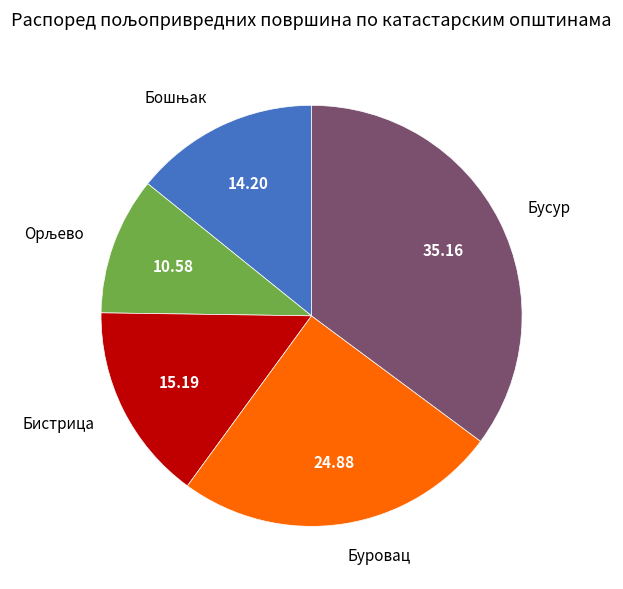

What is the largest slice in the pie chart?

Бусур